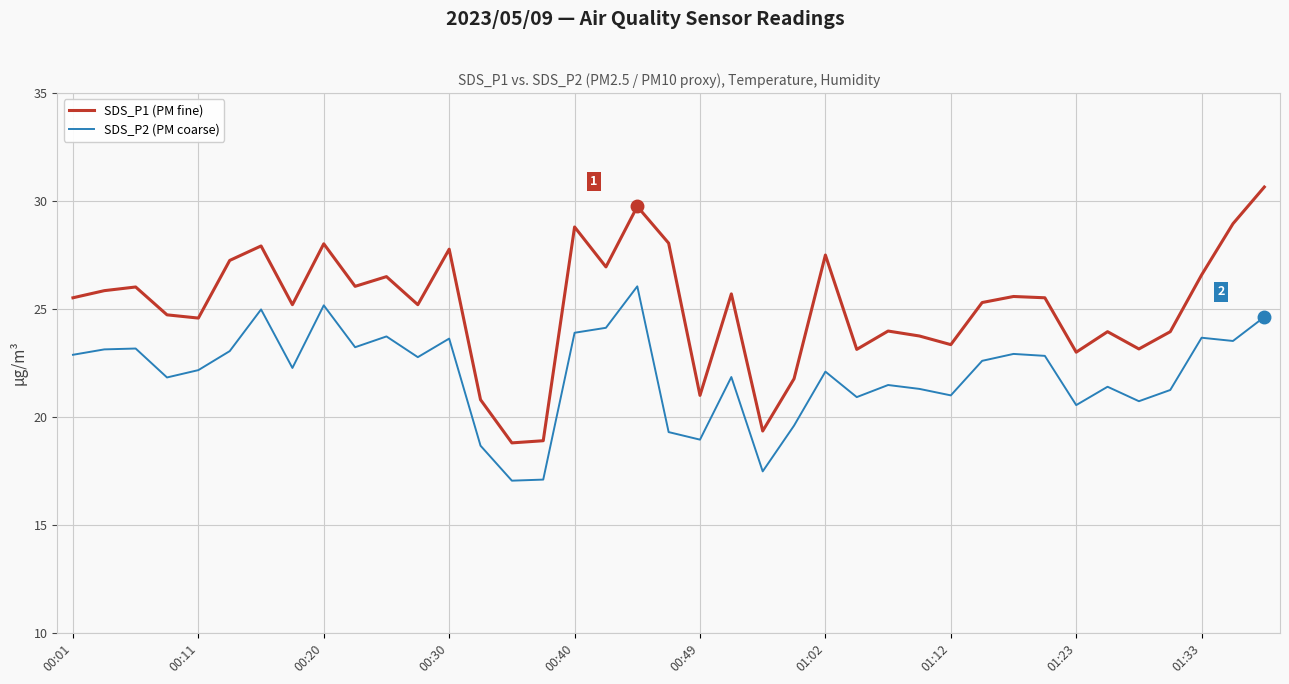

Which series has the largest range (max minus min)?

SDS_P1 (PM fine)